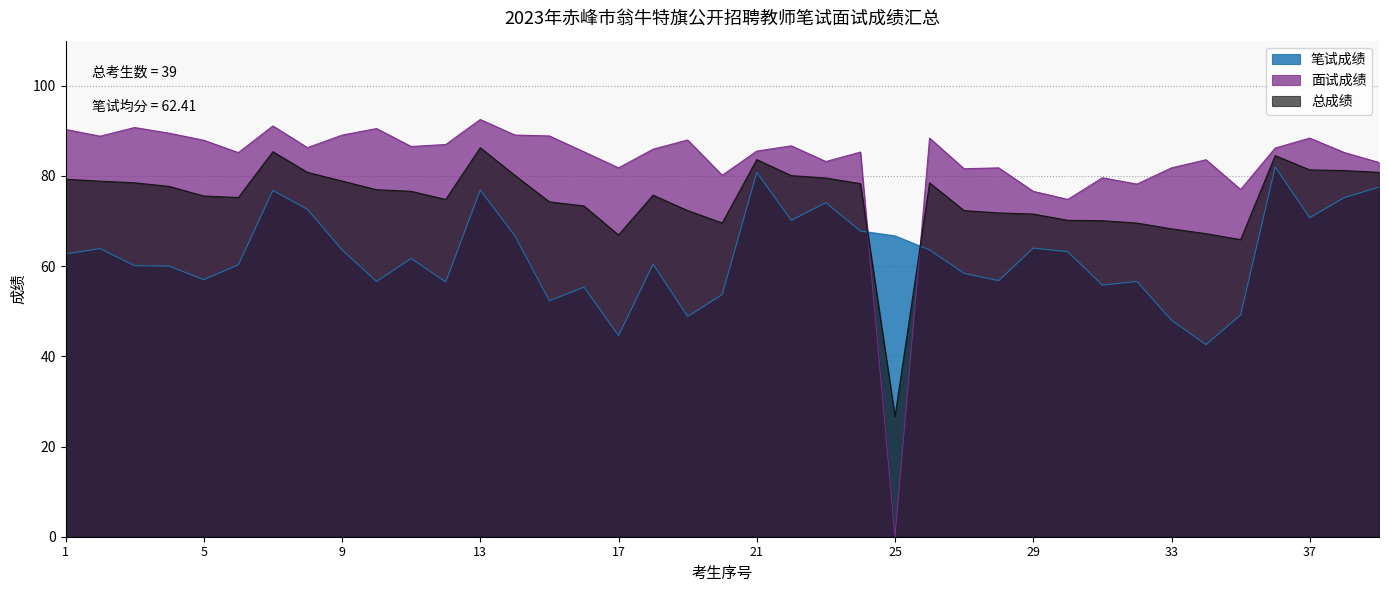

Rank the series by their average value, from lowest to highest.

笔试成绩, 总成绩, 面试成绩